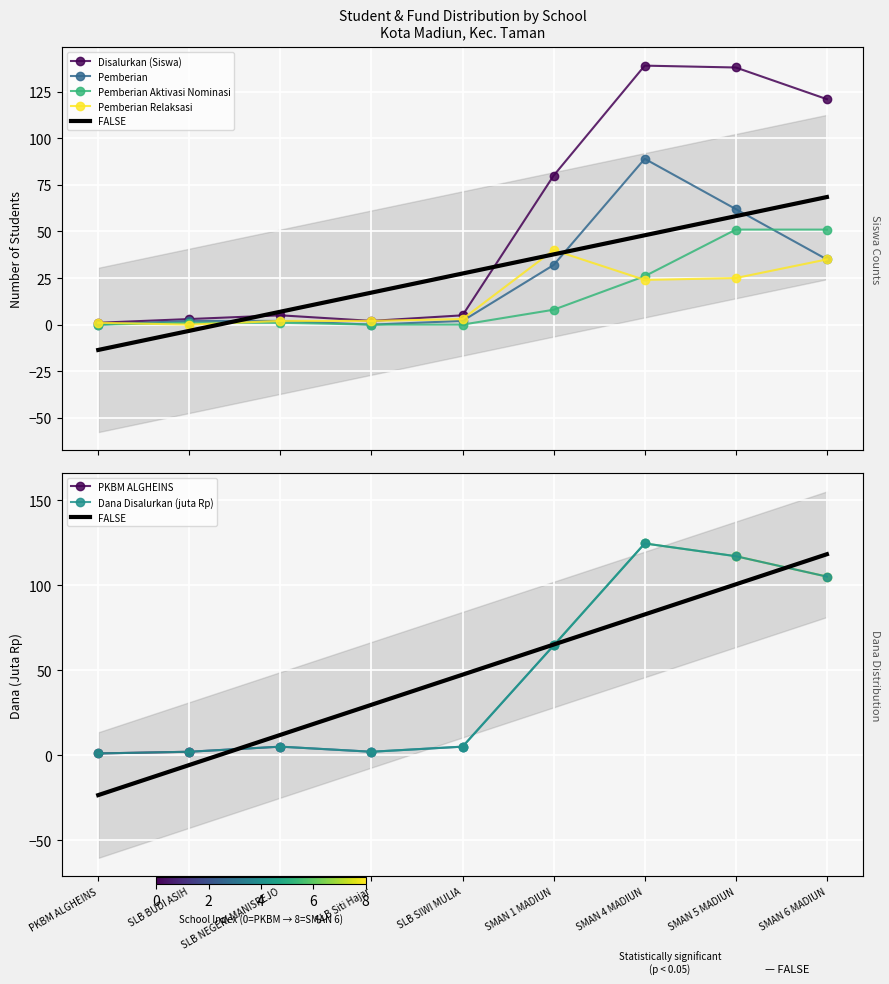

Reading left to right, transcribe all the data shown in this chart.

Disalurkan (Siswa): 1.0	3.0	5.0	2.0	5.0	80.0	139.0	138.0	121.0
Pemberian: 0.0	2.0	2.0	0.0	2.0	32.0	89.0	62.0	35.0
Pemberian Aktivasi Nominasi: 0.0	1.0	1.0	0.0	0.0	8.0	26.0	51.0	51.0
Pemberian Relaksasi: 1.0	0.0	2.0	2.0	3.0	40.0	24.0	25.0	35.0
Dana Disalurkan (juta): 1.0	2.0	5.0	2.0	5.0	64.5	124.5	117.0	105.0